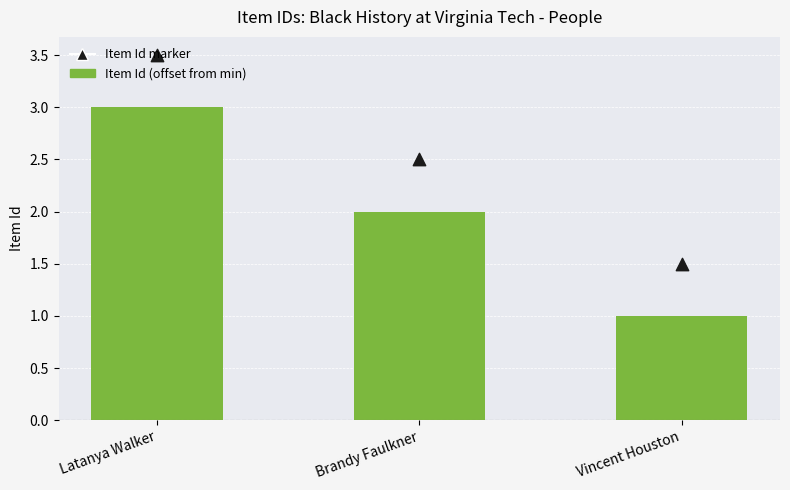

Which series contains the lowest Y value?

Item Id (offset from min)